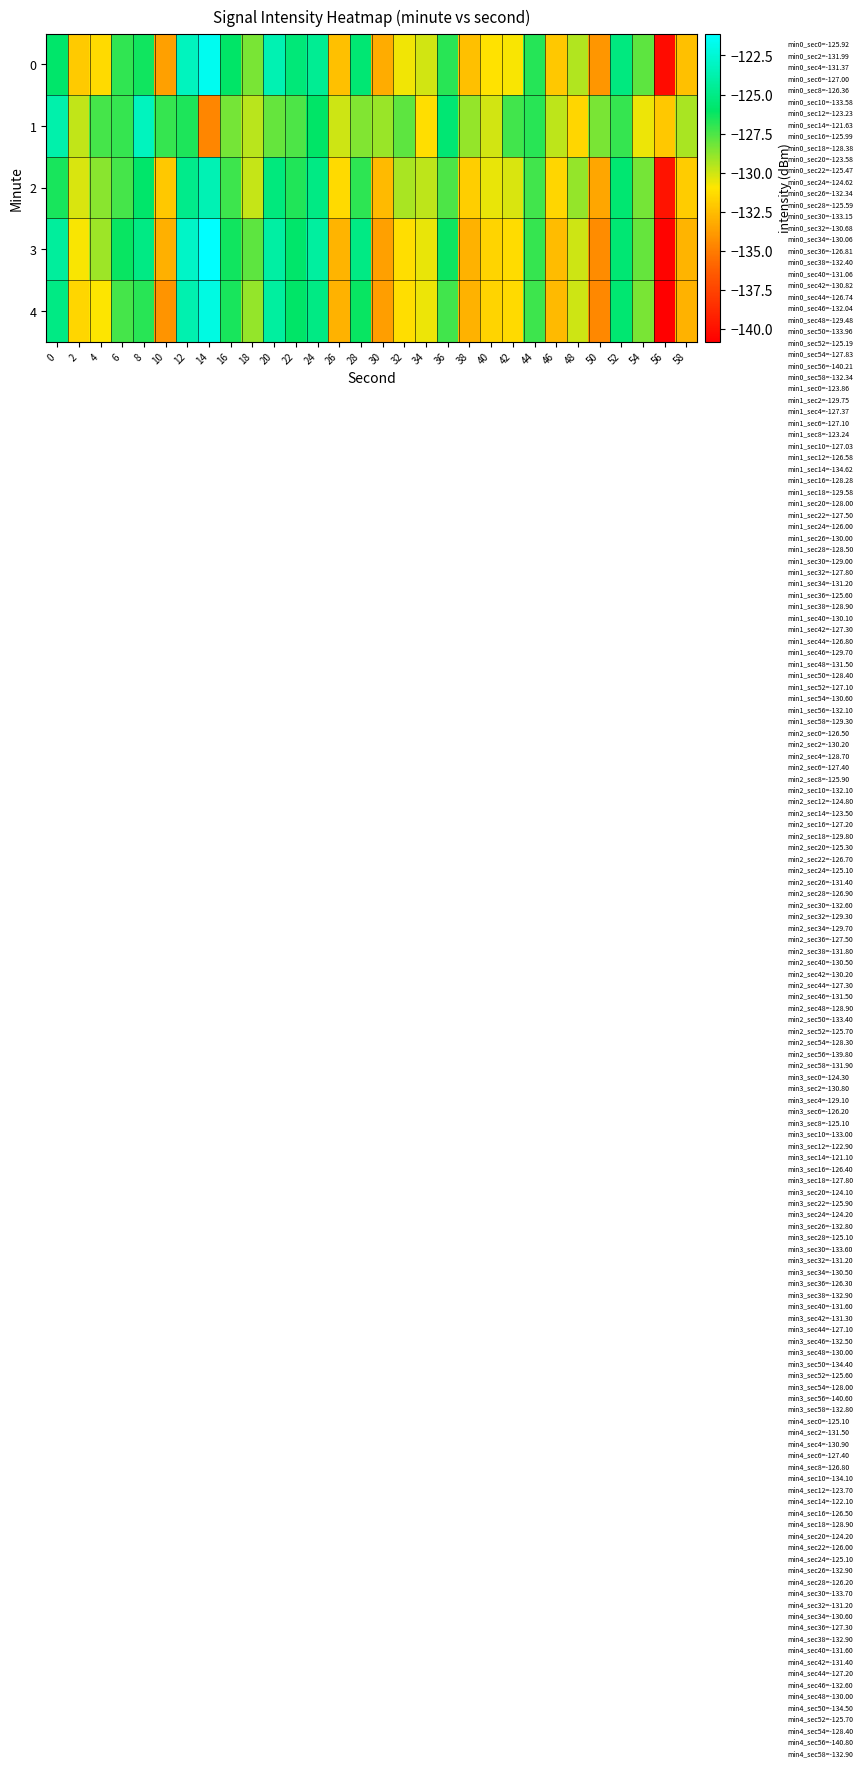

Rank the series by their maximum value, from lowest to highest.

row_2, row_1, row_4, row_0, row_3